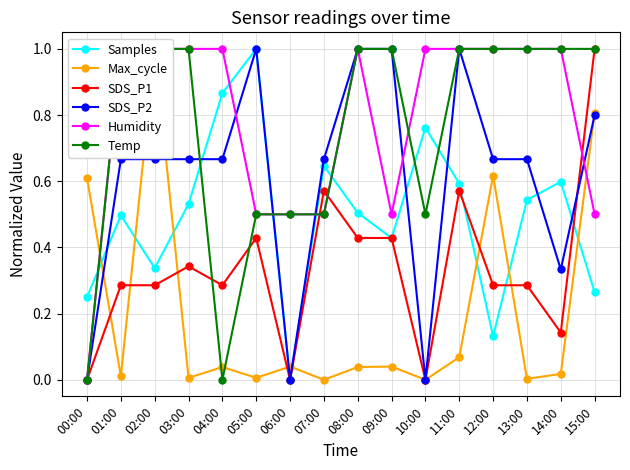

At which category is the sum across all series the highest?

15:00